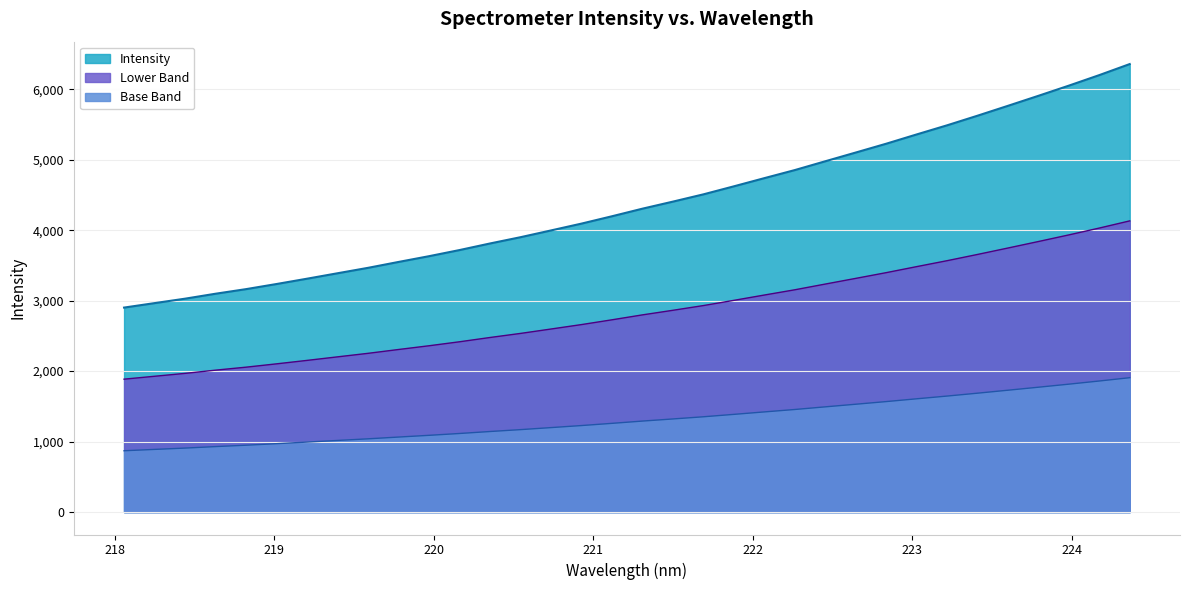

List the labels in order of value, largest first.

224.3616, 224.1709, 223.9802, 223.7895, 223.5987, 223.408, 223.2172, 223.0264, 222.8355, 222.6447, 222.4538, 222.263, 222.0721, 221.8812, 221.6902, 221.4993, 221.3083, 221.1174, 220.9264, 220.7354, 220.5444, 220.3533, 220.1623, 219.9712, 219.7801, 219.589, 219.3979, 219.2067, 219.0156, 218.8244, 218.6332, 218.442, 218.2508, 218.0596